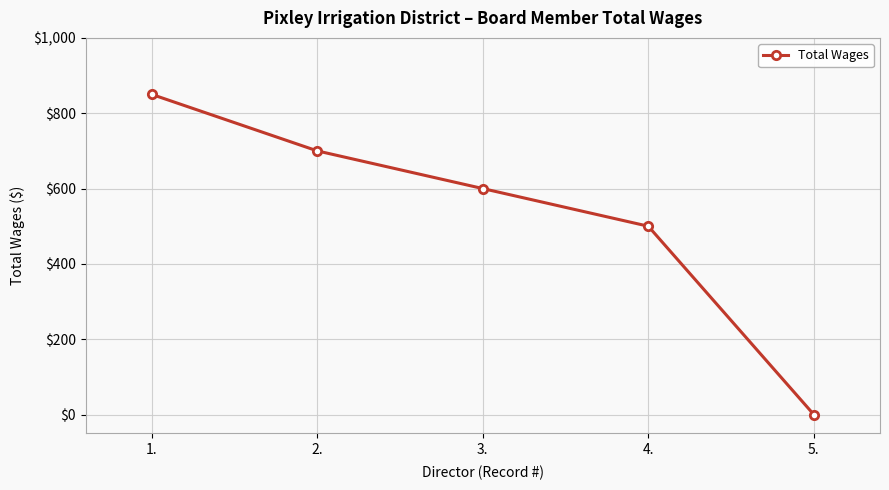

Is it true that the value at 3. is 600?

True